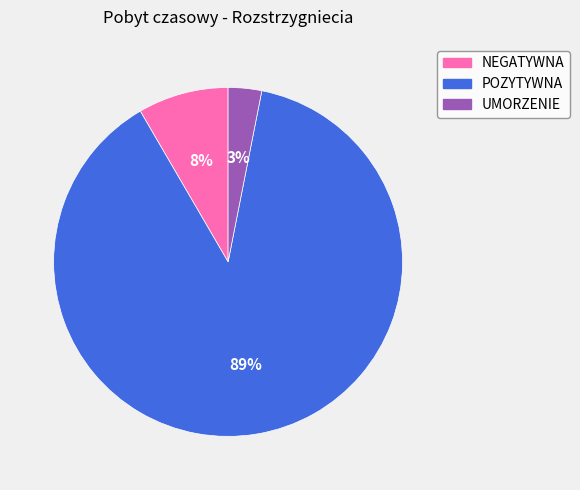

Count the number of slices in the pie.

3